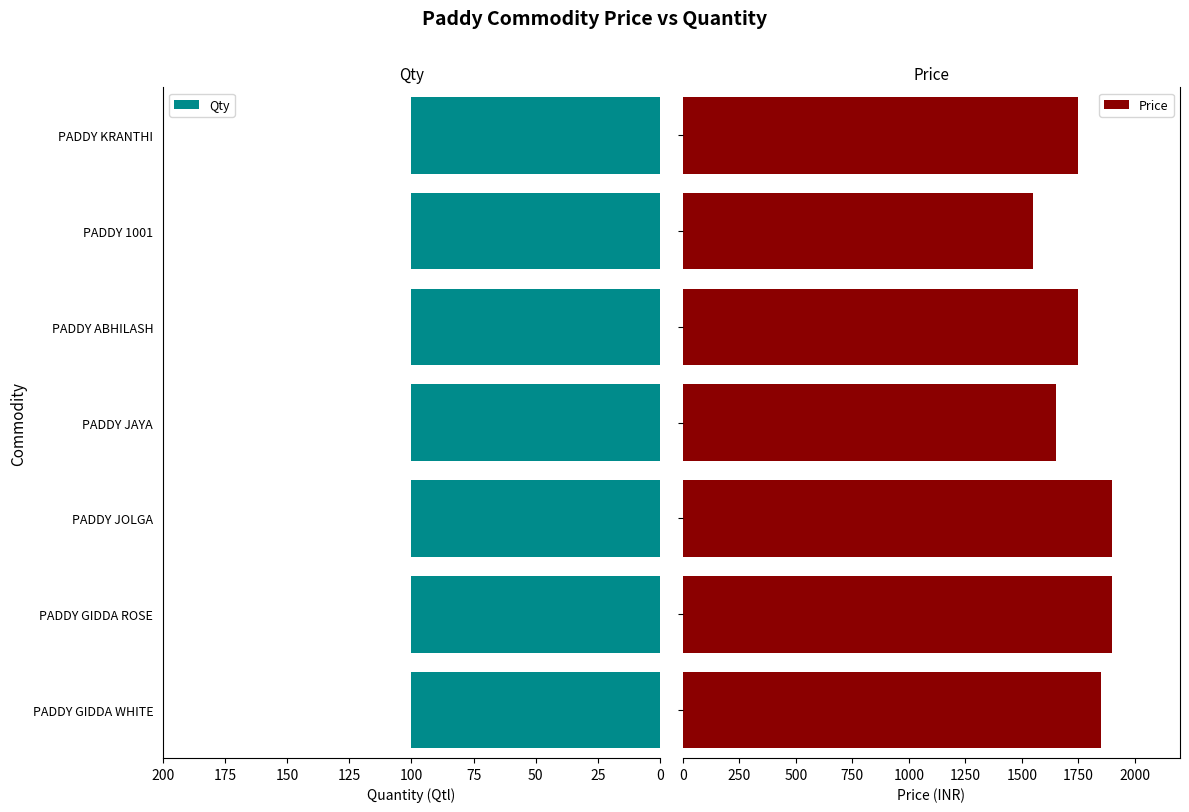

What is the difference between the second highest and minimum values in the Price series?

350